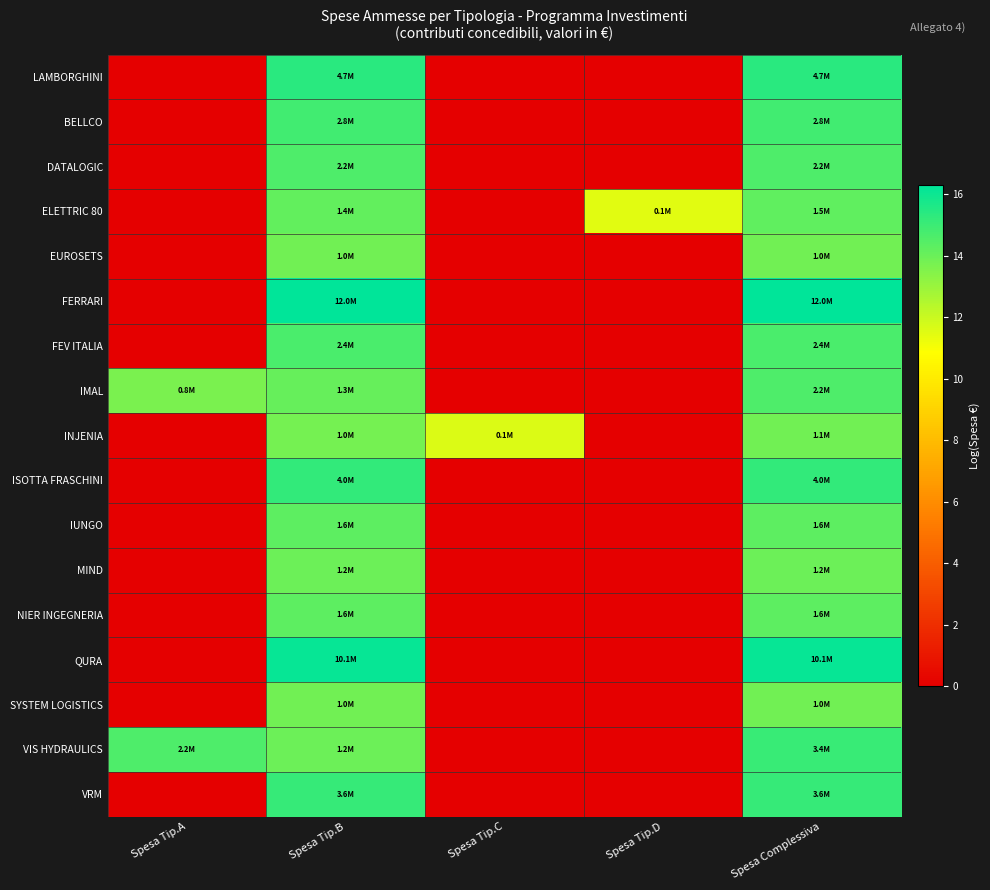

Reading right to left, extract all data points from this chart.

LAMBORGHINI: Spesa Complessiva=15.4	Spesa Tip.D=0.0	Spesa Tip.C=0.0	Spesa Tip.B=15.4	Spesa Tip.A=0.0
BELLCO: Spesa Complessiva=14.8	Spesa Tip.D=0.0	Spesa Tip.C=0.0	Spesa Tip.B=14.8	Spesa Tip.A=0.0
DATALOGIC: Spesa Complessiva=14.6	Spesa Tip.D=0.0	Spesa Tip.C=0.0	Spesa Tip.B=14.6	Spesa Tip.A=0.0
ELETTRIC 80: Spesa Complessiva=14.2	Spesa Tip.D=11.5	Spesa Tip.C=0.0	Spesa Tip.B=14.1	Spesa Tip.A=0.0
EUROSETS: Spesa Complessiva=13.9	Spesa Tip.D=0.0	Spesa Tip.C=0.0	Spesa Tip.B=13.9	Spesa Tip.A=0.0
FERRARI: Spesa Complessiva=16.3	Spesa Tip.D=0.0	Spesa Tip.C=0.0	Spesa Tip.B=16.3	Spesa Tip.A=0.0
FEV ITALIA: Spesa Complessiva=14.7	Spesa Tip.D=0.0	Spesa Tip.C=0.0	Spesa Tip.B=14.7	Spesa Tip.A=0.0
IMAL: Spesa Complessiva=14.6	Spesa Tip.D=0.0	Spesa Tip.C=0.0	Spesa Tip.B=14.1	Spesa Tip.A=13.6
INJENIA: Spesa Complessiva=13.9	Spesa Tip.D=0.0	Spesa Tip.C=11.6	Spesa Tip.B=13.8	Spesa Tip.A=0.0
ISOTTA FRASCHINI: Spesa Complessiva=15.2	Spesa Tip.D=0.0	Spesa Tip.C=0.0	Spesa Tip.B=15.2	Spesa Tip.A=0.0
IUNGO: Spesa Complessiva=14.3	Spesa Tip.D=0.0	Spesa Tip.C=0.0	Spesa Tip.B=14.3	Spesa Tip.A=0.0
MIND: Spesa Complessiva=14.0	Spesa Tip.D=0.0	Spesa Tip.C=0.0	Spesa Tip.B=14.0	Spesa Tip.A=0.0
NIER INGEGNERIA: Spesa Complessiva=14.3	Spesa Tip.D=0.0	Spesa Tip.C=0.0	Spesa Tip.B=14.3	Spesa Tip.A=0.0
QURA: Spesa Complessiva=16.1	Spesa Tip.D=0.0	Spesa Tip.C=0.0	Spesa Tip.B=16.1	Spesa Tip.A=0.0
SYSTEM LOGISTICS: Spesa Complessiva=13.9	Spesa Tip.D=0.0	Spesa Tip.C=0.0	Spesa Tip.B=13.9	Spesa Tip.A=0.0
VIS HYDRAULICS: Spesa Complessiva=15.0	Spesa Tip.D=0.0	Spesa Tip.C=0.0	Spesa Tip.B=14.0	Spesa Tip.A=14.6
VRM: Spesa Complessiva=15.1	Spesa Tip.D=0.0	Spesa Tip.C=0.0	Spesa Tip.B=15.1	Spesa Tip.A=0.0